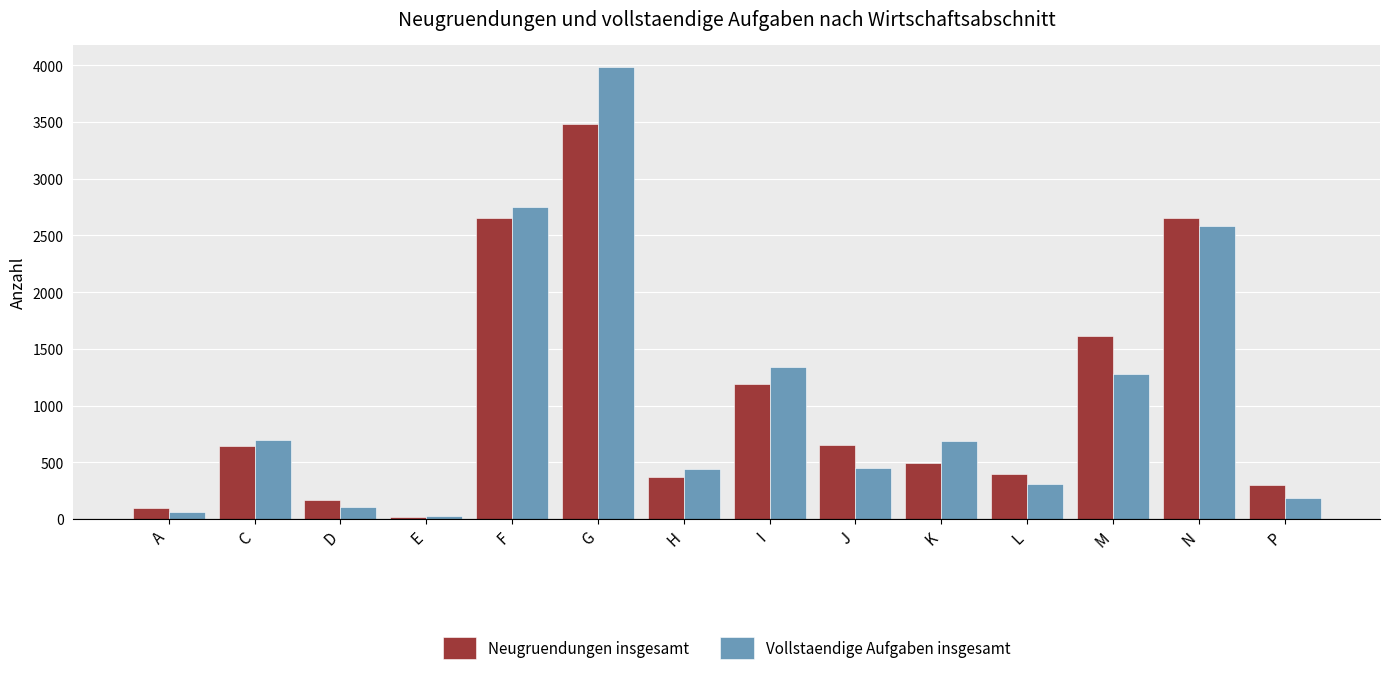

At G, list the series in order from smallest to largest.

Neugruendungen insgesamt, Vollstaendige Aufgaben insgesamt